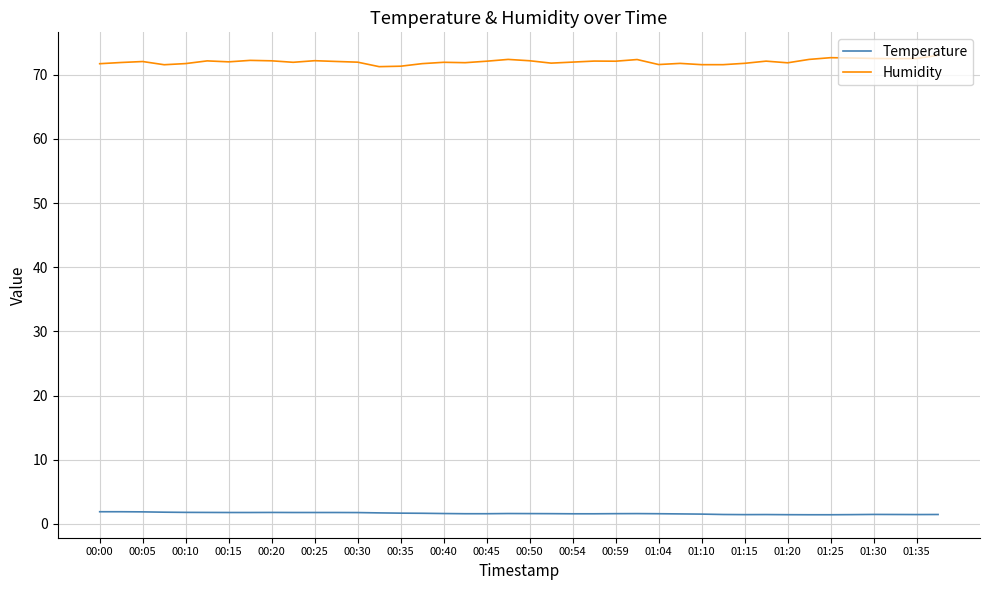

Which series has the largest range (max minus min)?

Humidity